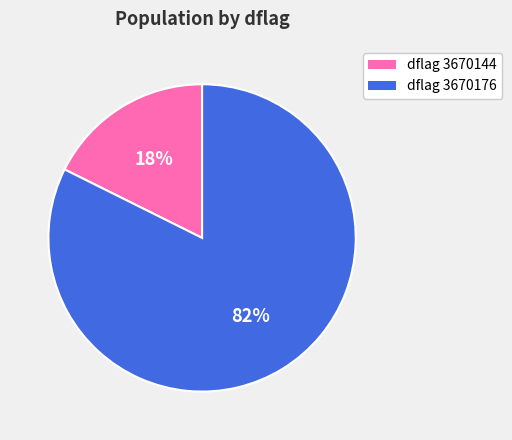

Does any single category account for the majority?

Yes